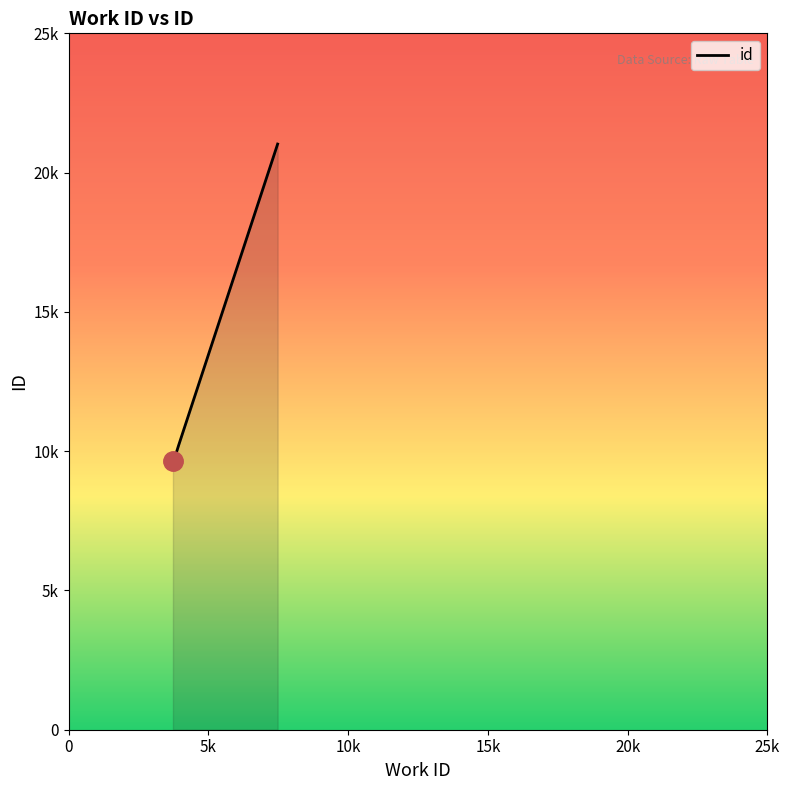

Reading left to right, extract all data points from this chart.

9643	9814	10210	21025